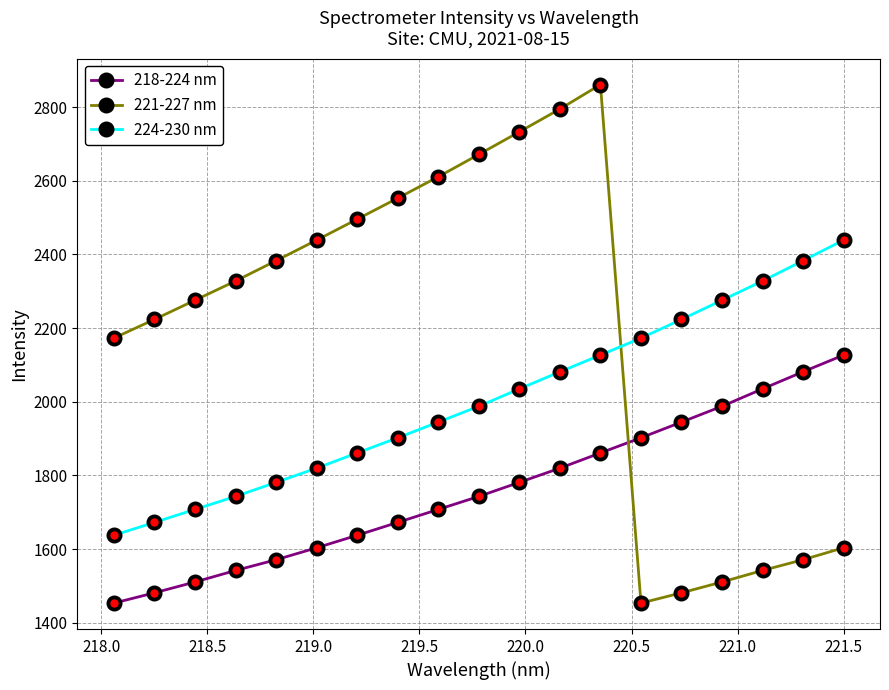

Which series has the largest range (max minus min)?

221-227 nm